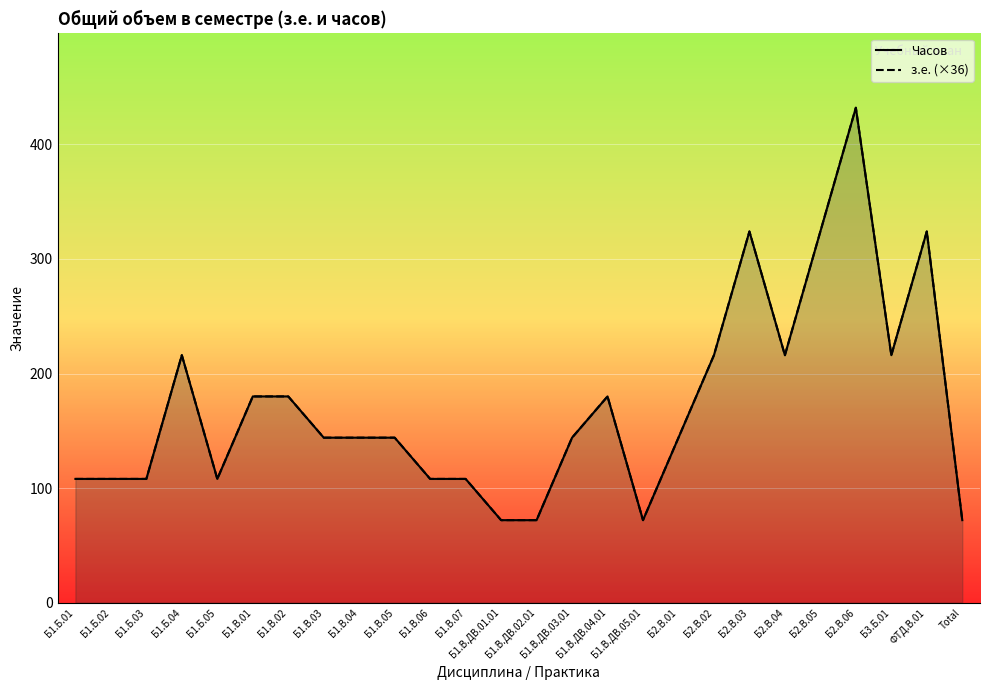

At how many categories does at least one series exceed 203?

8